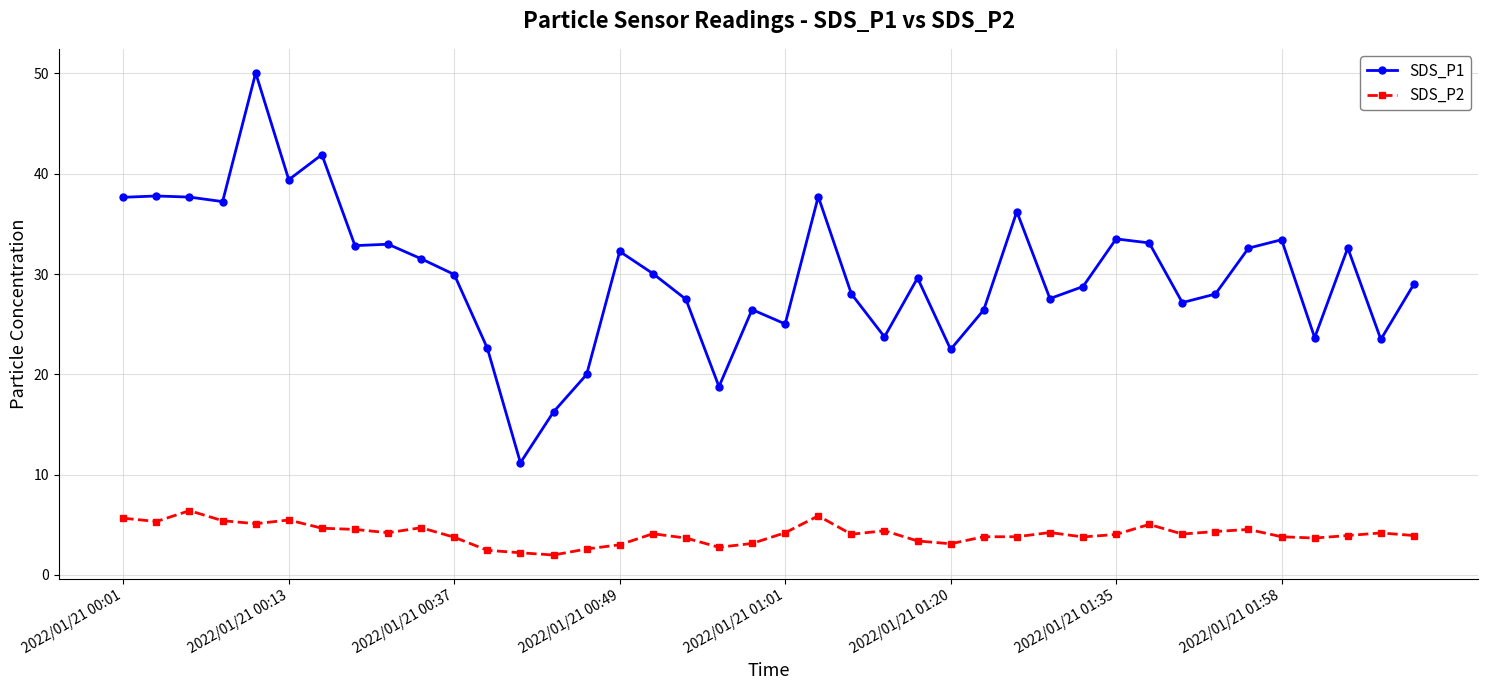

Which series has the largest range (max minus min)?

SDS_P1